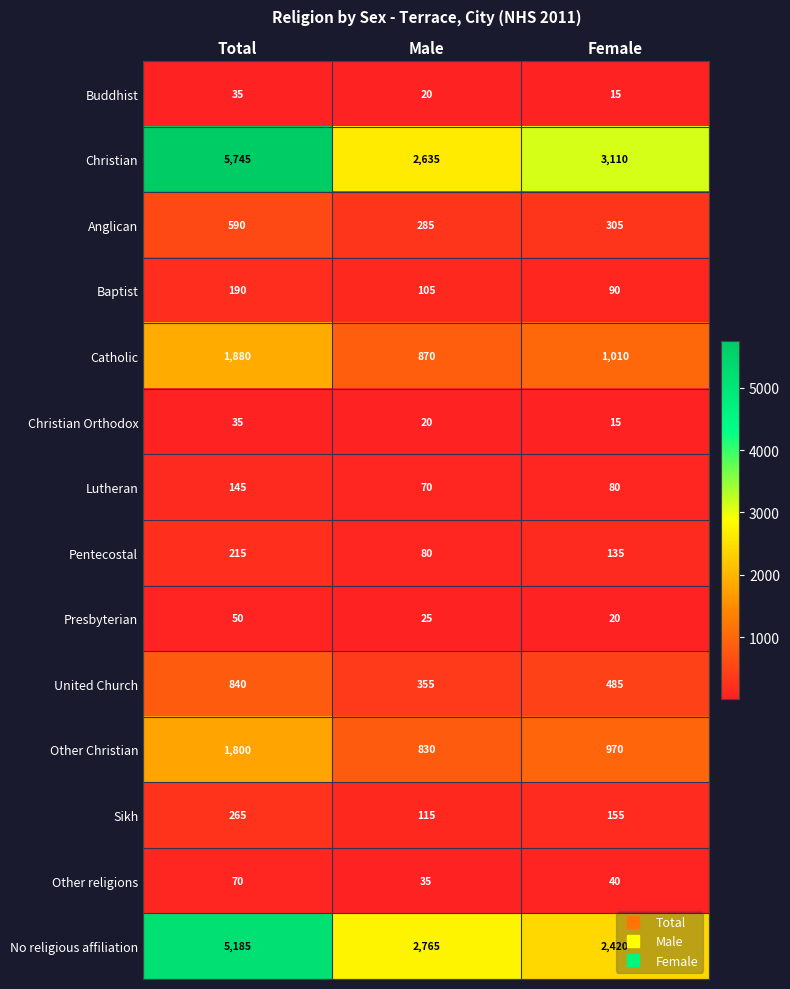

What is the spread (max minus min) of values at Total?

5710